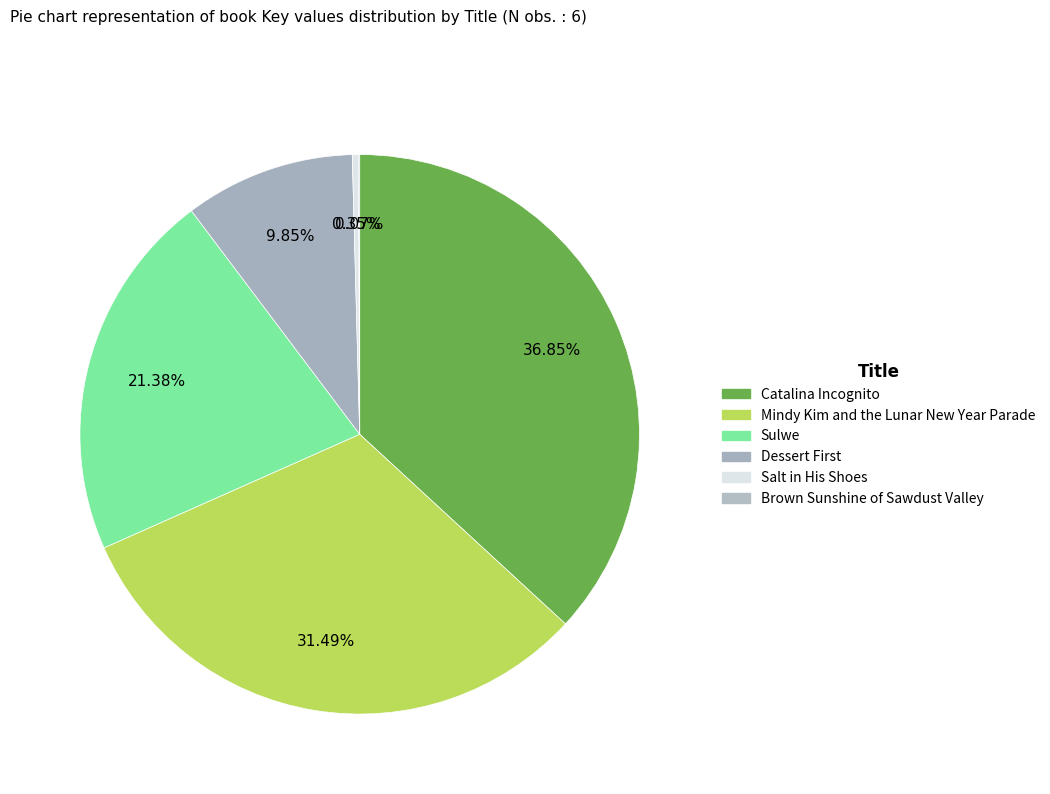

Between Salt in His Shoes and Sulwe, which is larger?

Sulwe